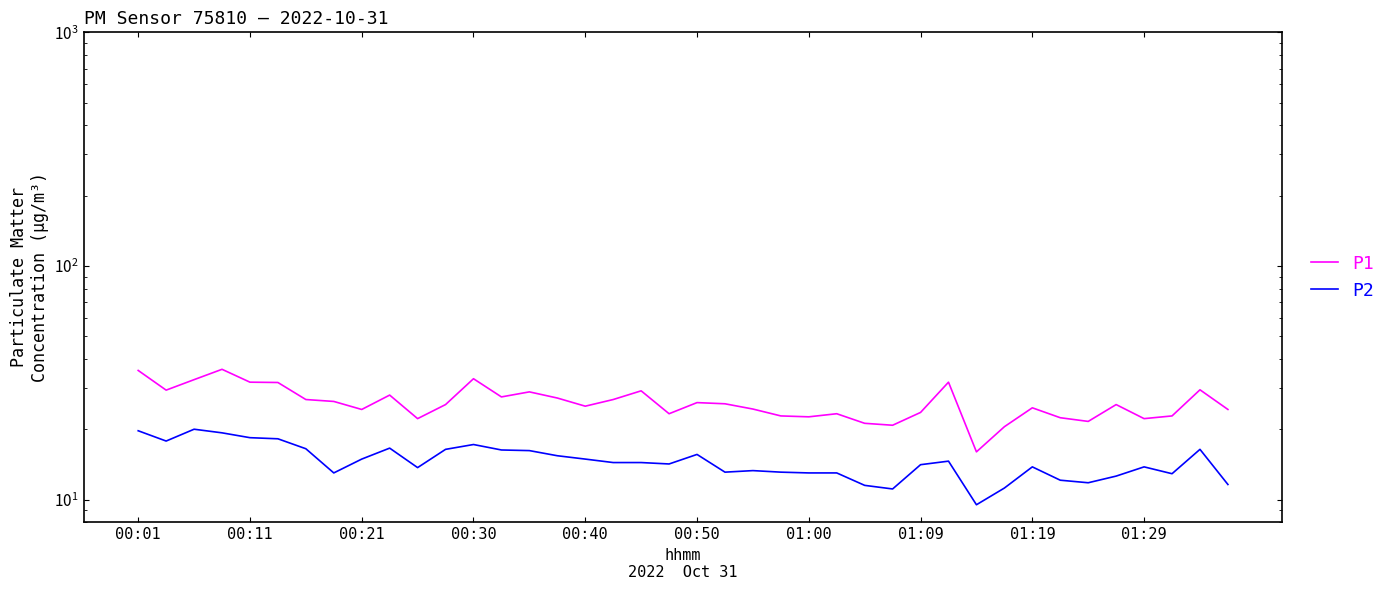

Rank the series by their maximum value, from lowest to highest.

P2, P1